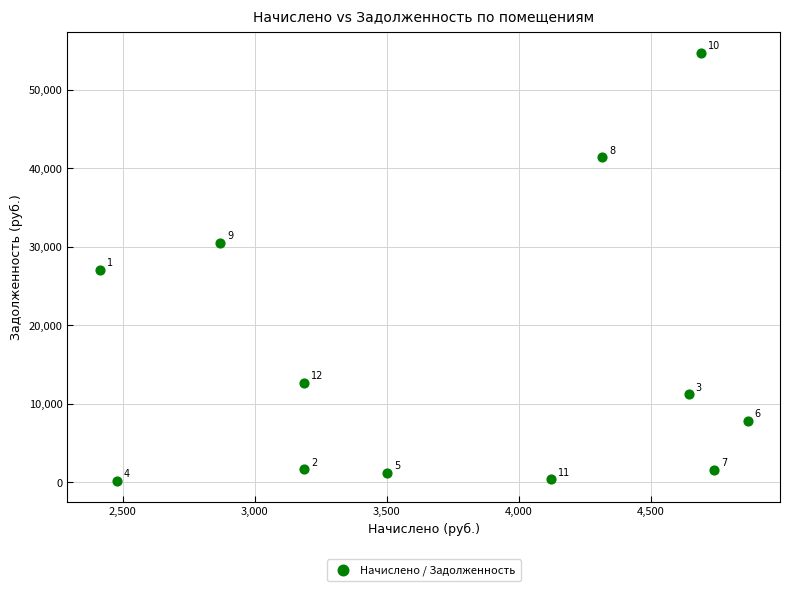

What is the range of Y values (max minus min)?

54458.9